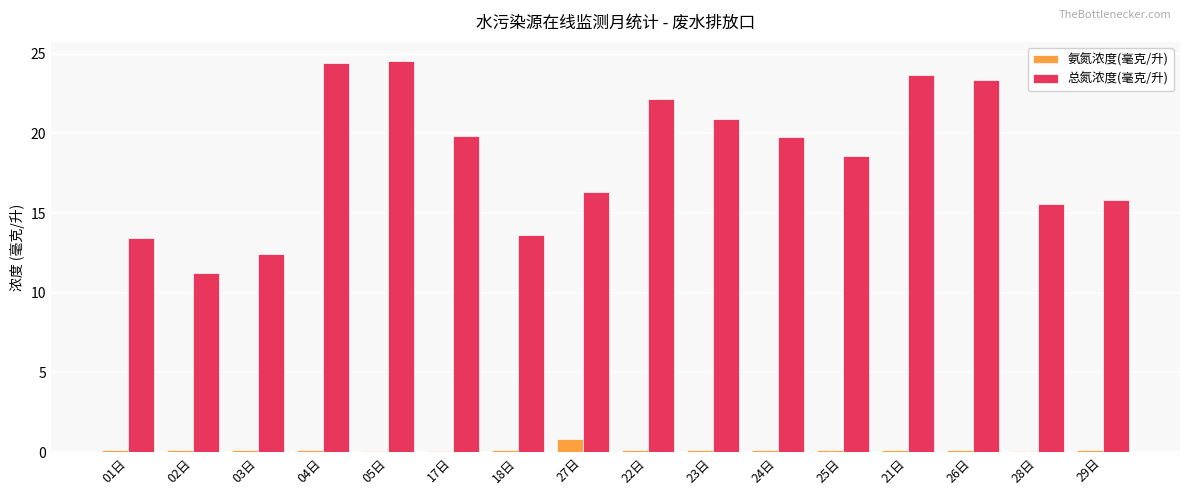

How many values in the 总氮浓度(毫克/升) series are below 19?

8